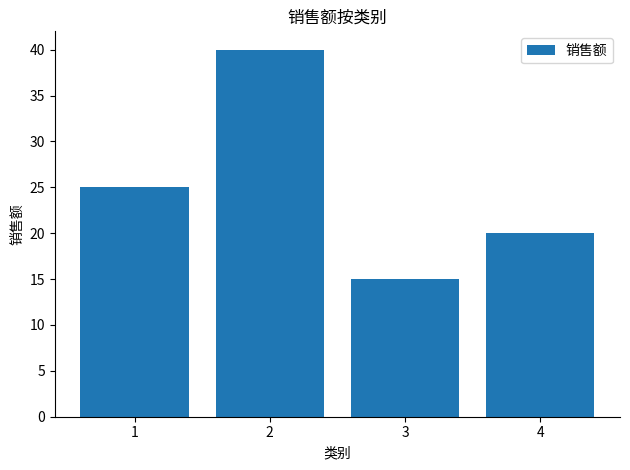

Where is the data nearest to the value 27?

1